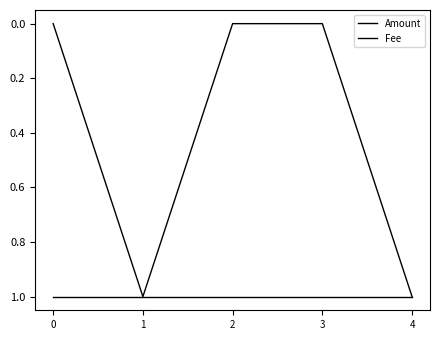

Reading left to right, list all the values displayed in this chart.

Amount: 0=0	1=1	2=0	3=0	4=1
Fee: 0=1	1=1	2=1	3=1	4=1